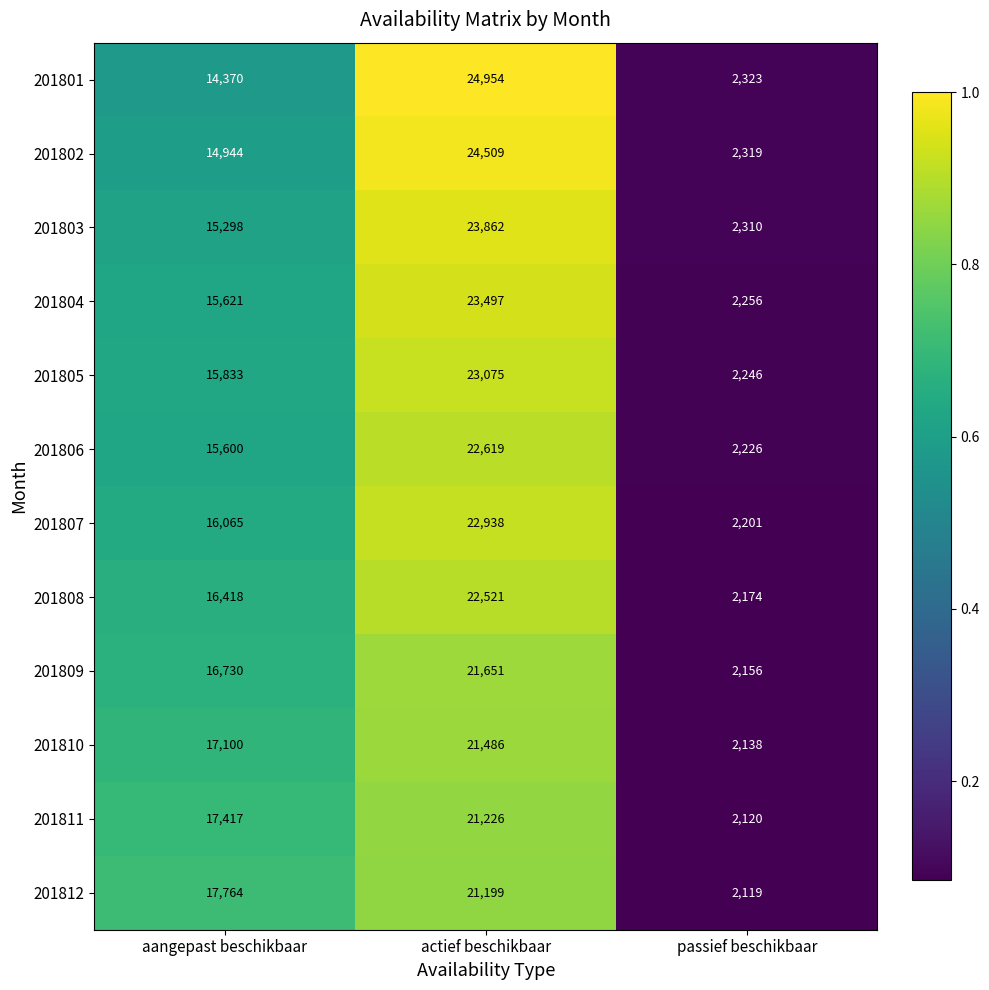

Between aangepast beschikbaar and passief beschikbaar, which series saw the biggest shift?

201812